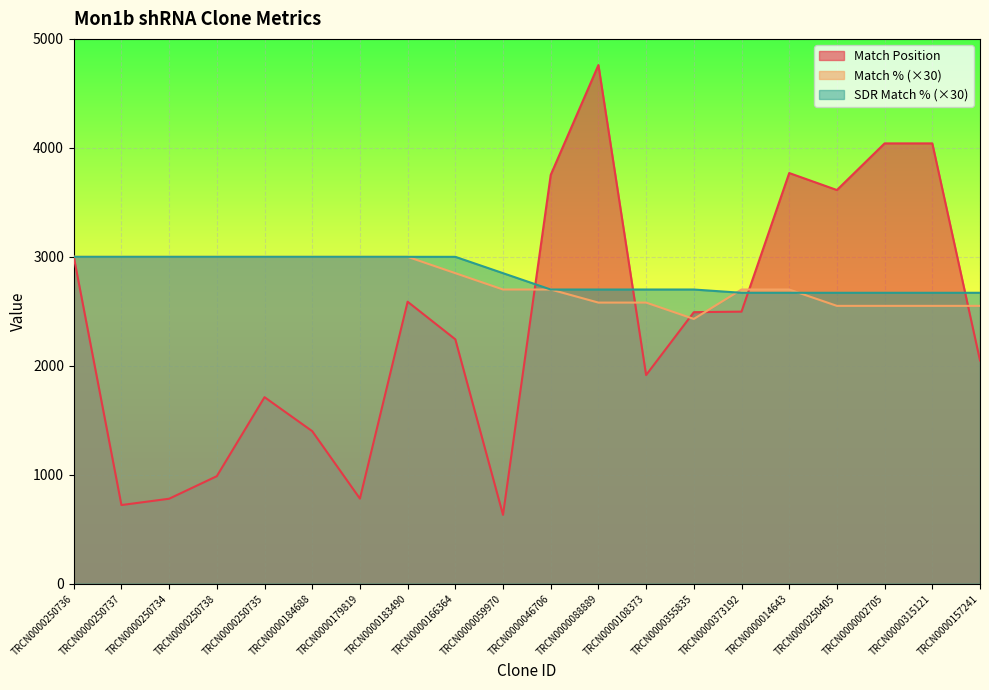

What is the highest value of the Match % series?

3000